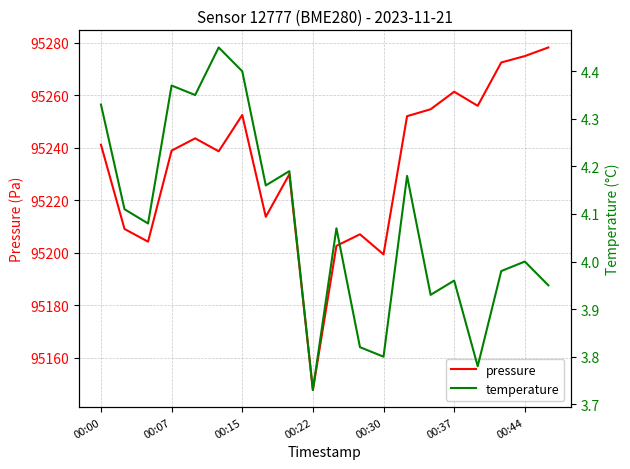

Read the pressure value at 00:22.

95147.8